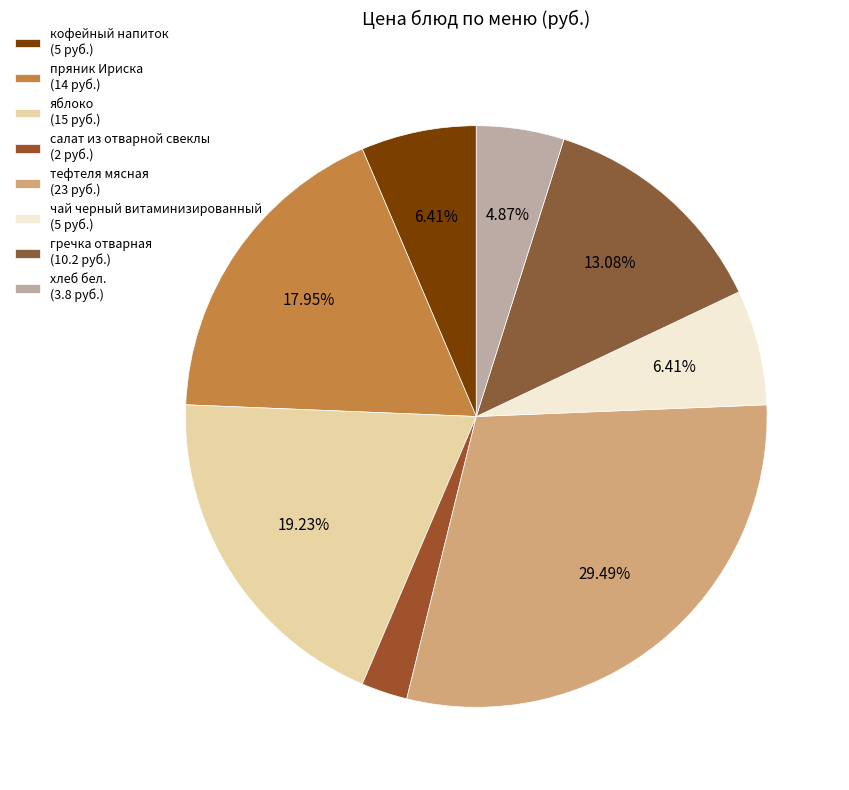

Is it true that яблоко is 19% of the pie?

True